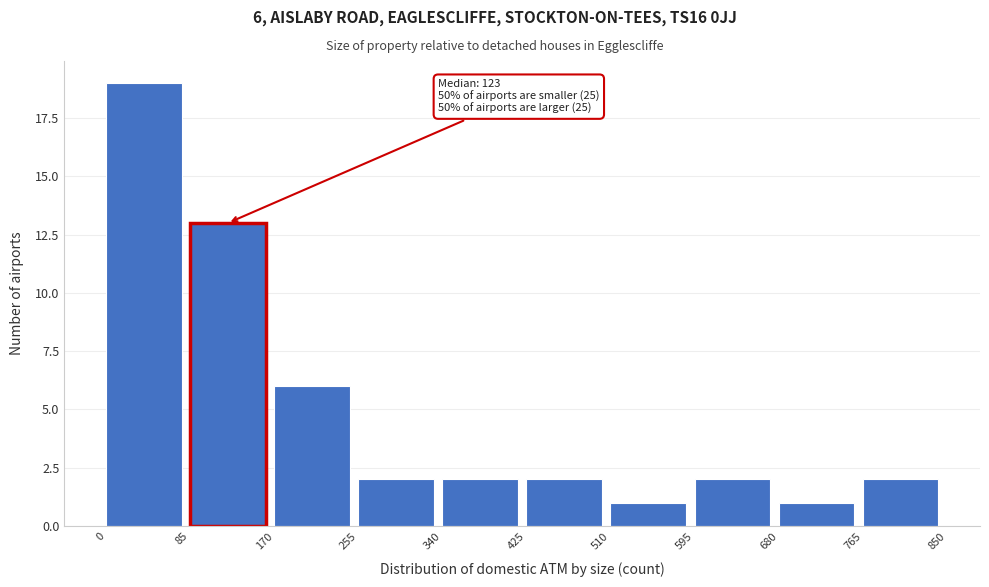

Which range on the x-axis has the tallest bar?

0 to 85